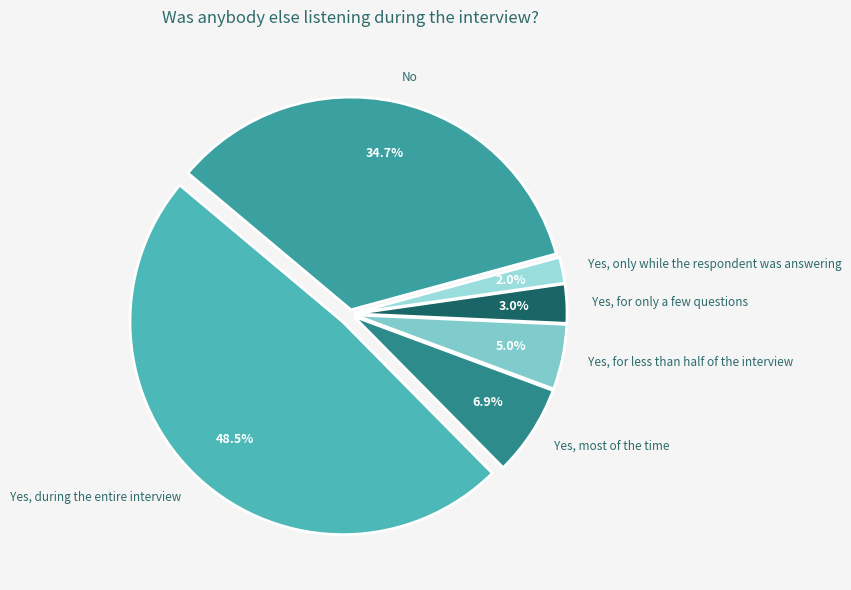

How many segments does this pie chart have?

6